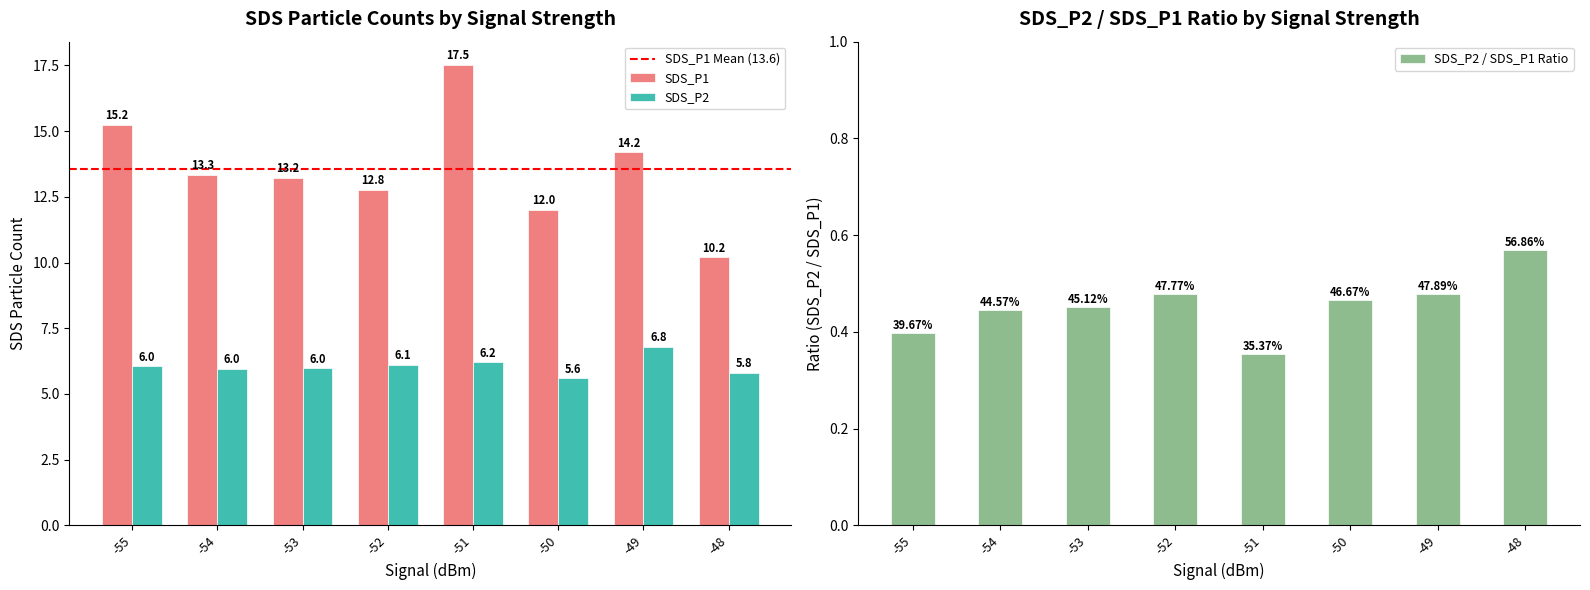

What is the difference between the SDS_P1 values at -54 and -51?

4.2